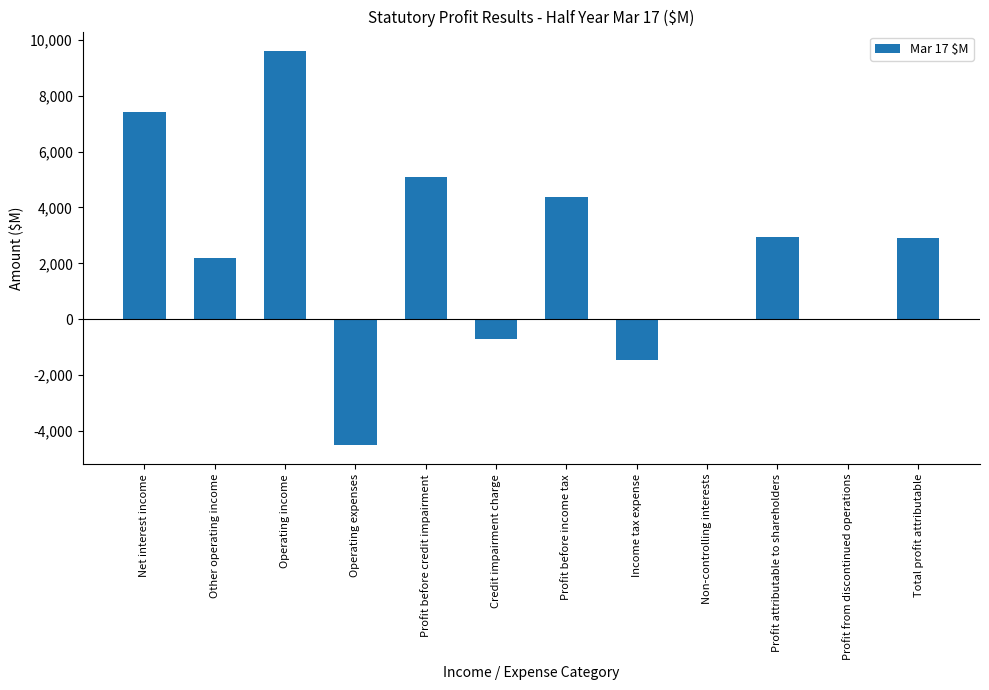

Where does the data first go above 2911?

Net interest income